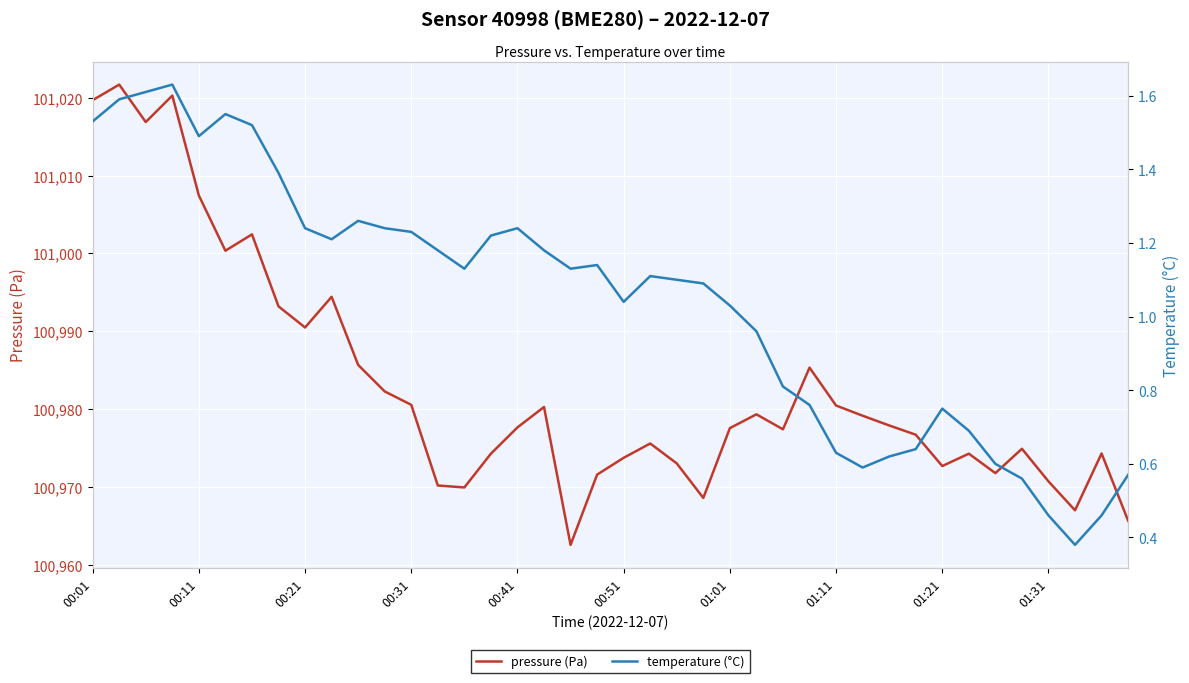

What is the value of the temperature (°C) point at the 34th from the left?

0.7